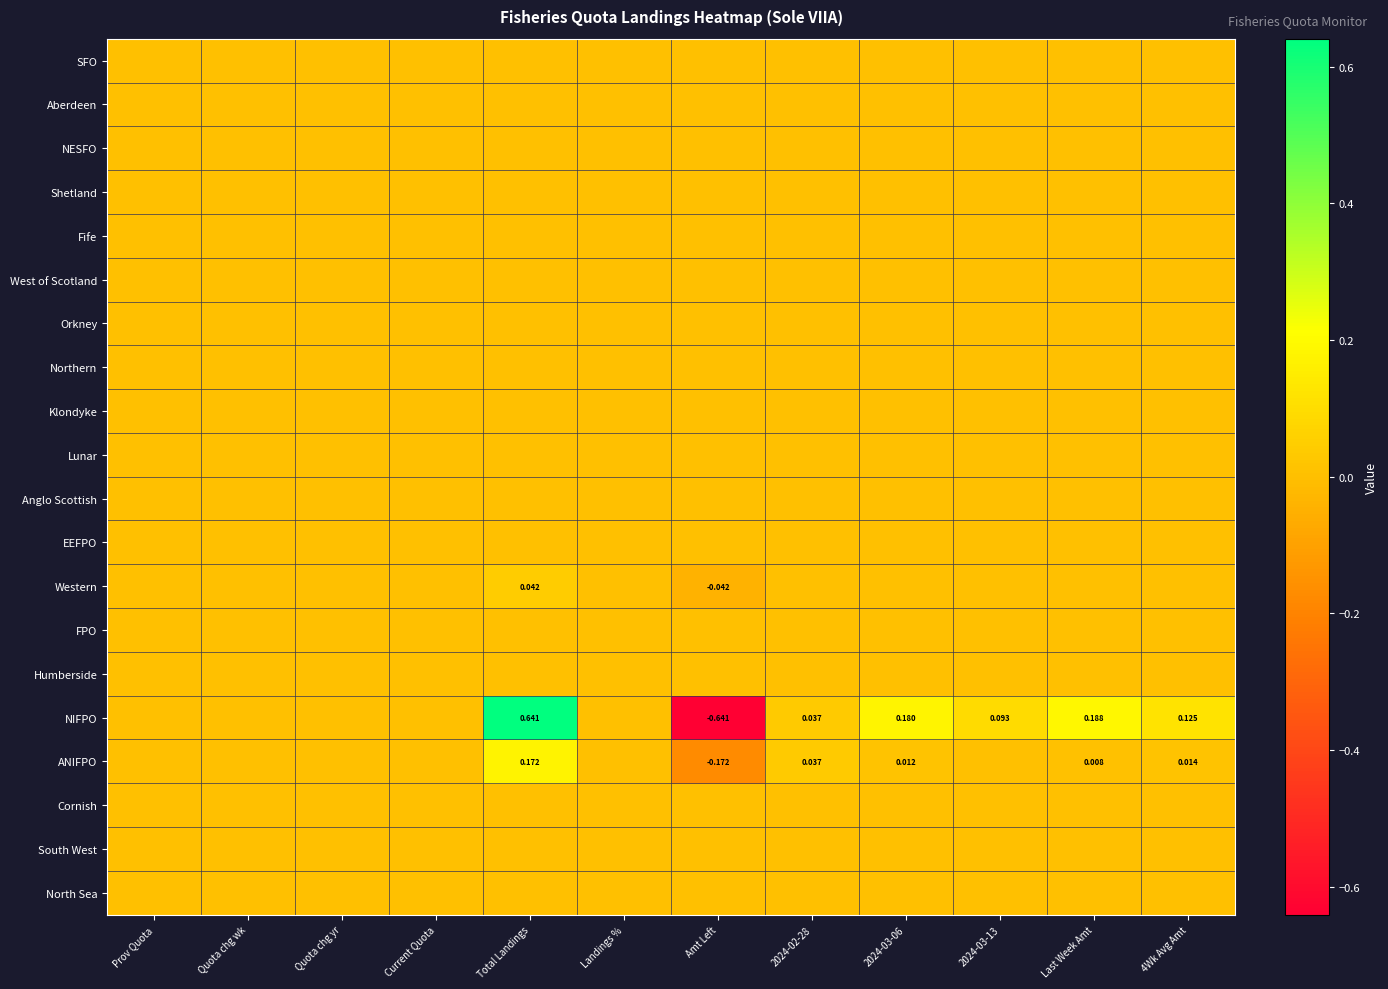

Count the Western values in the range 0 to 1.

11